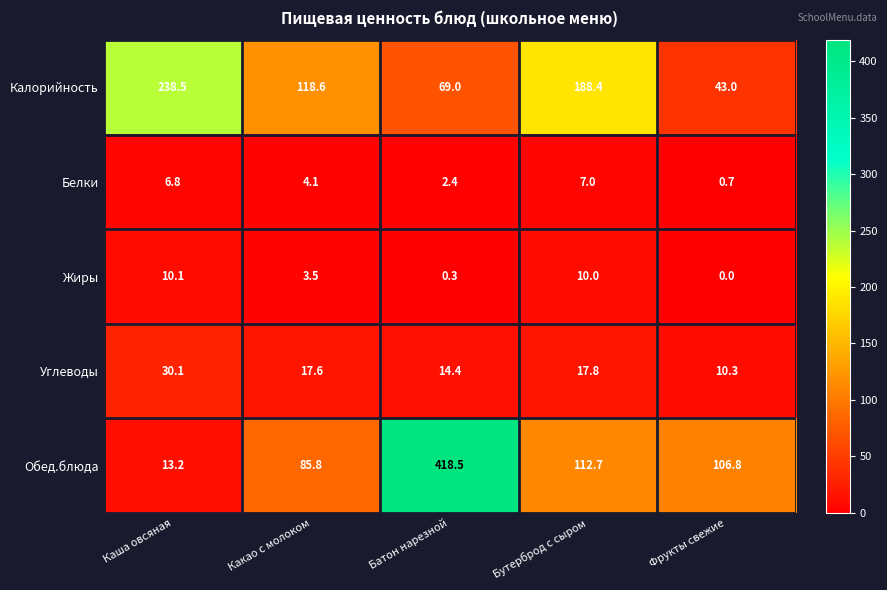

True or false: Жиры has a value of 6.3 at Какао с молоком.

False